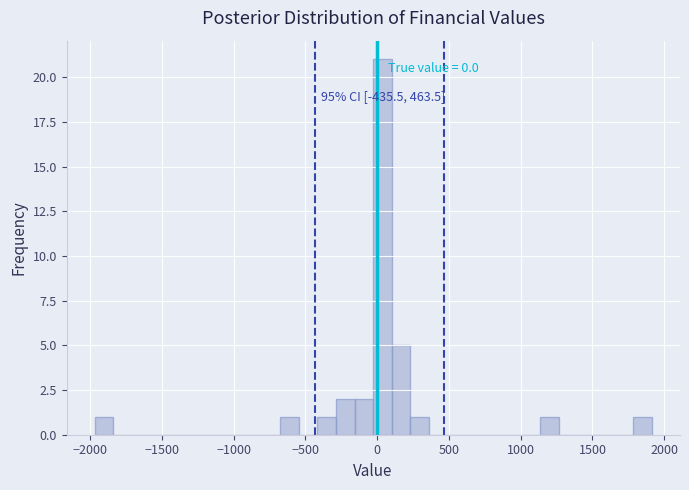

Around what value on the x-axis is the tallest bar? Give the approximate position of its centre, as read against the axis.

50